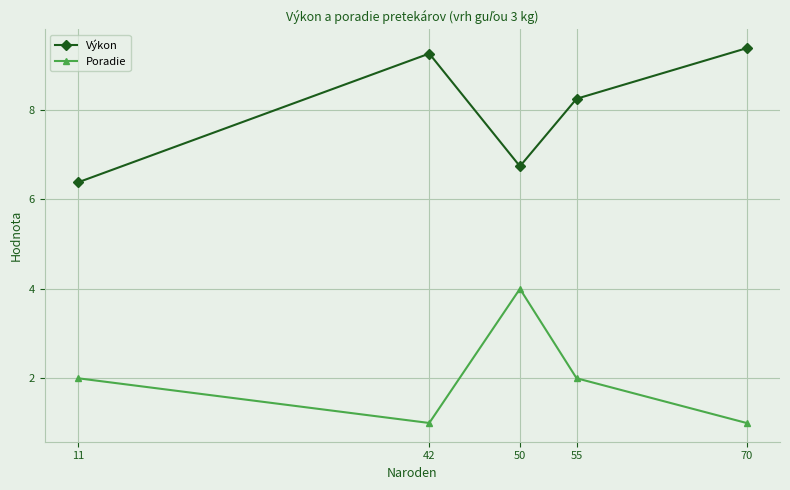

What is the lowest value of the Výkon series?

6.4